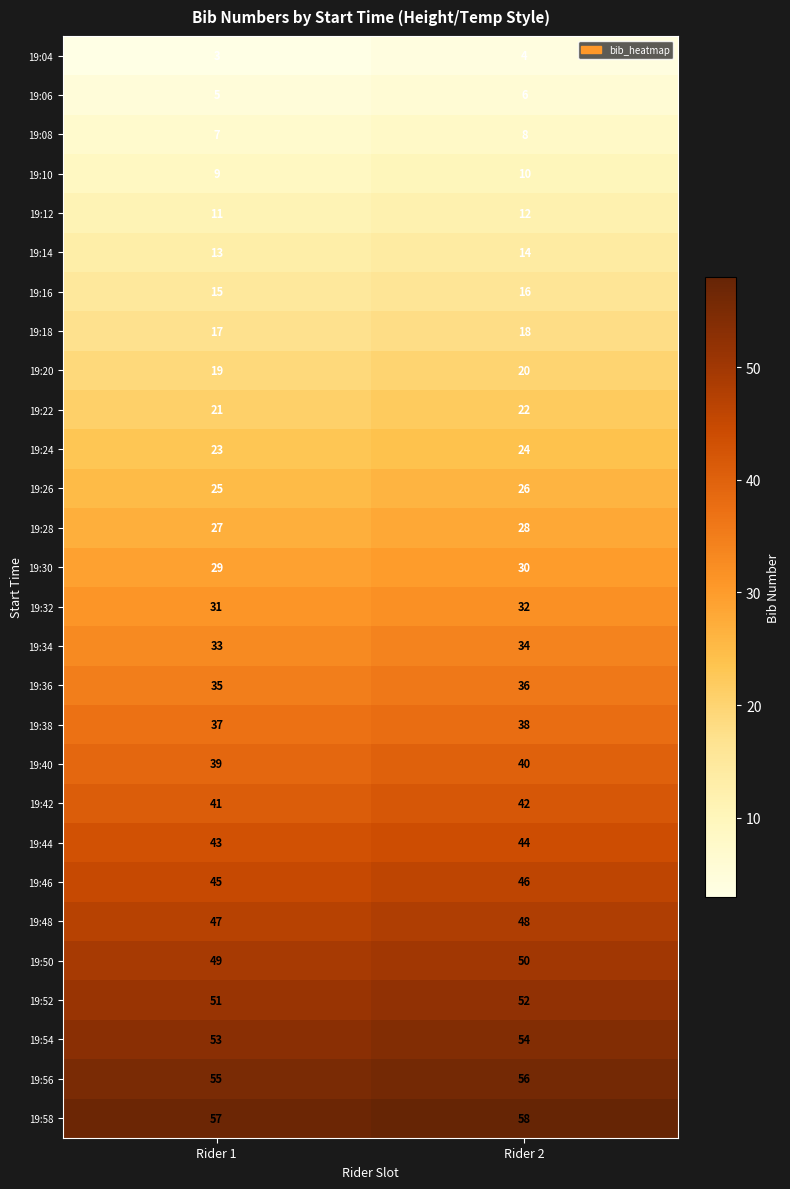

List the labels in order of 19:22 value, smallest first.

Rider 1, Rider 2